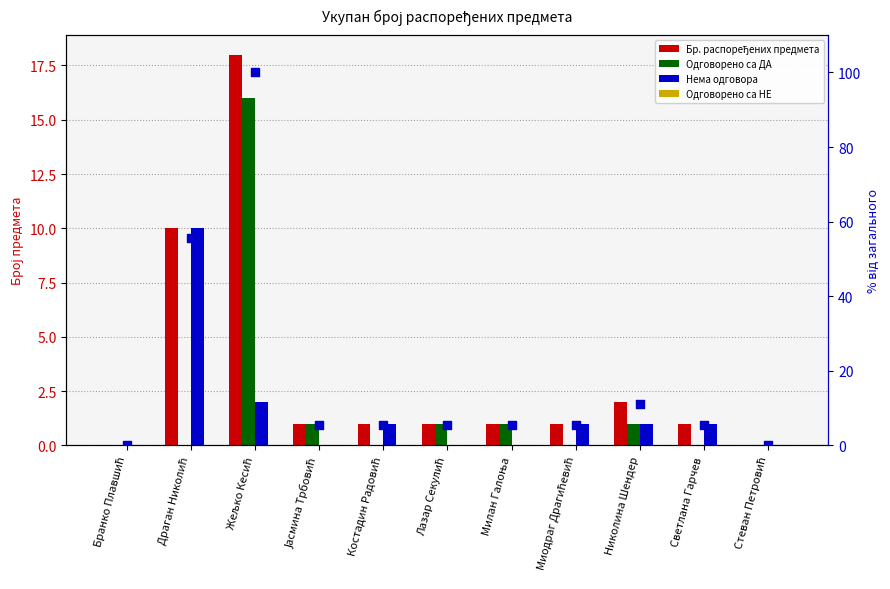

What are all the series names shown in the legend?

Бр. распоређених предмета, Одговорено са ДА, Нема одговора, Одговорено са НЕ, % від максимуму